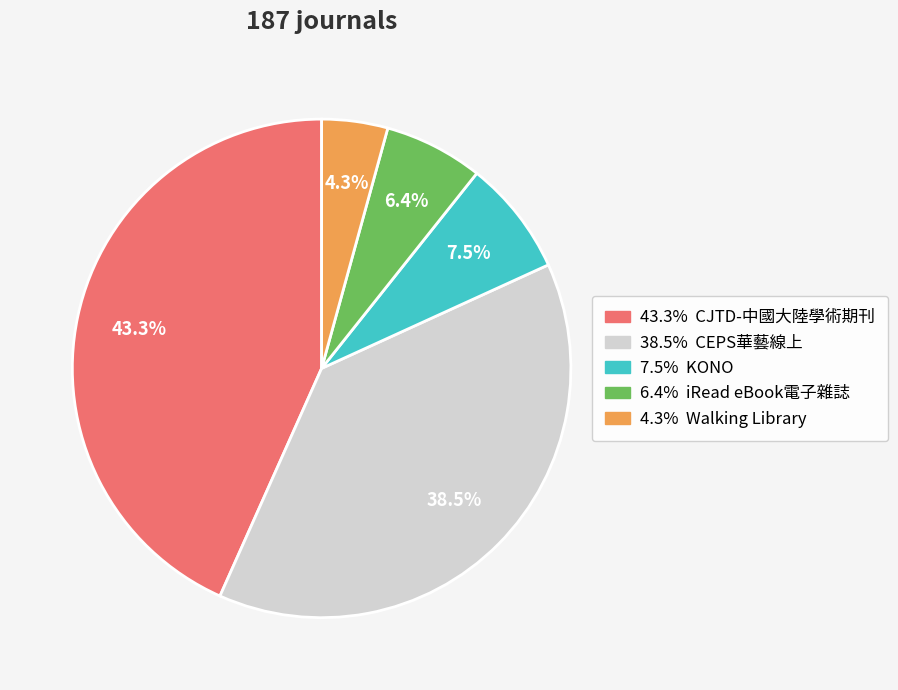

Does any single category account for the majority?

No